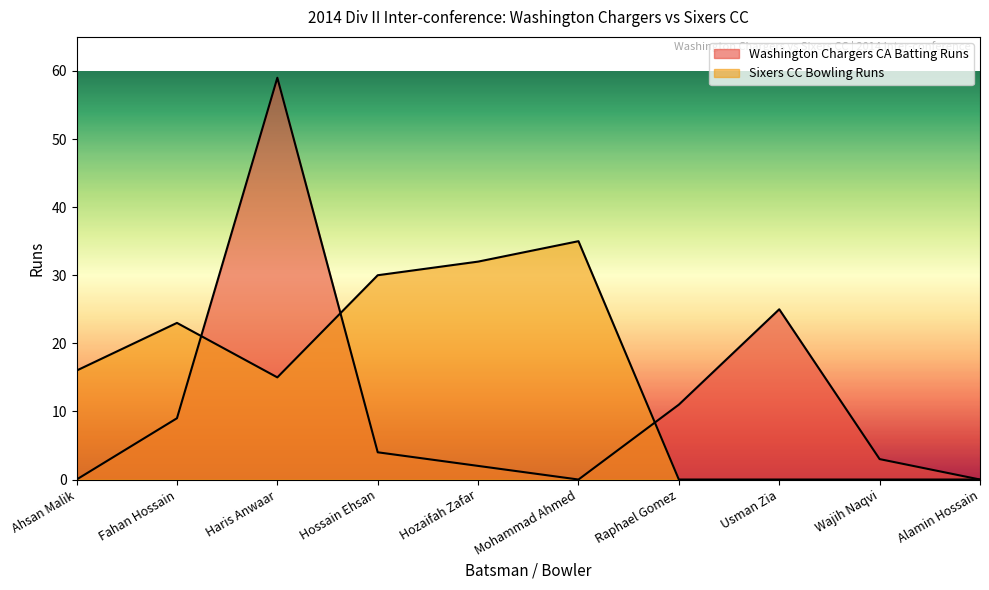

Reading left to right, list all the values displayed in this chart.

Washington Chargers CA Batting Runs: Ahsan Malik=0	Fahan Hossain=9	Haris Anwaar=59	Hossain Ehsan=4	Hozaifah Zafar=2	Mohammad Ahmed=0	Raphael Gomez=11	Usman Zia=25	Wajih Naqvi=3	Alamin Hossain=0
Sixers CC Bowling Runs: Ahsan Malik=16	Fahan Hossain=23	Haris Anwaar=15	Hossain Ehsan=30	Hozaifah Zafar=32	Mohammad Ahmed=35	Raphael Gomez=0	Usman Zia=0	Wajih Naqvi=0	Alamin Hossain=0